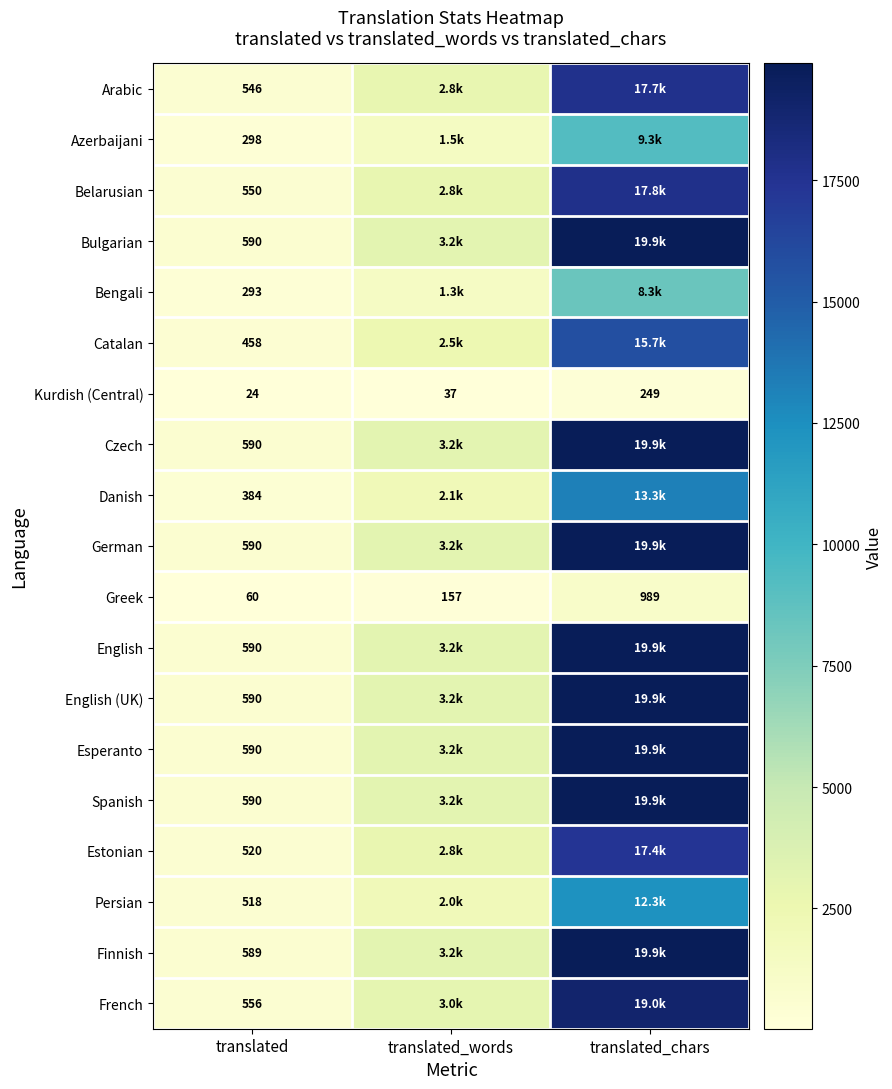

At which category does the chart reach its peak across all series?

translated_chars